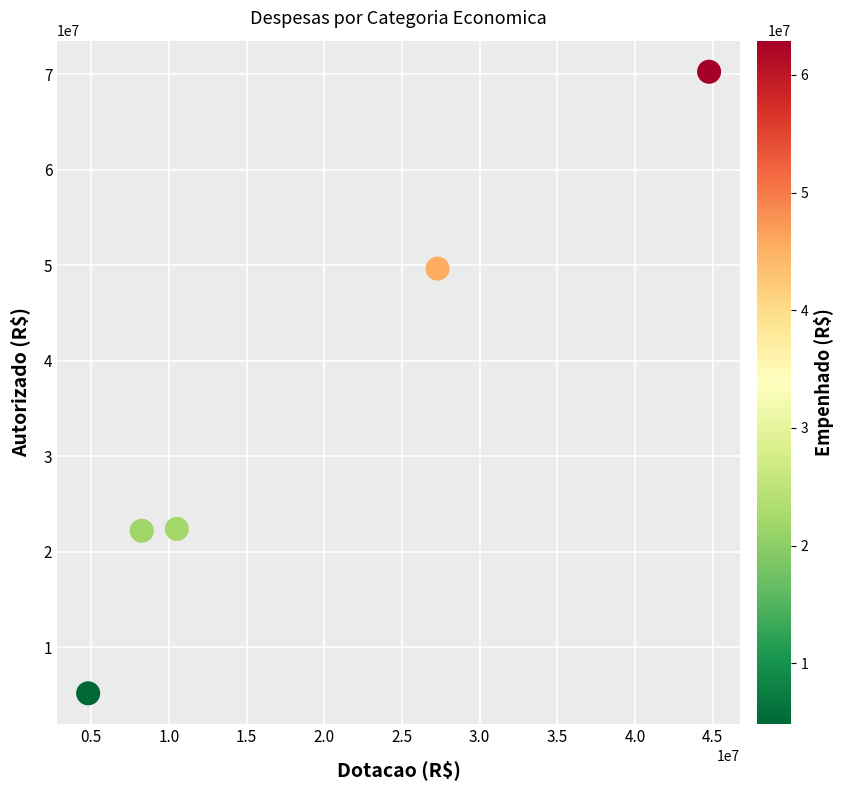

What Y value in the scatter plot is closest to 37720612?

49652841